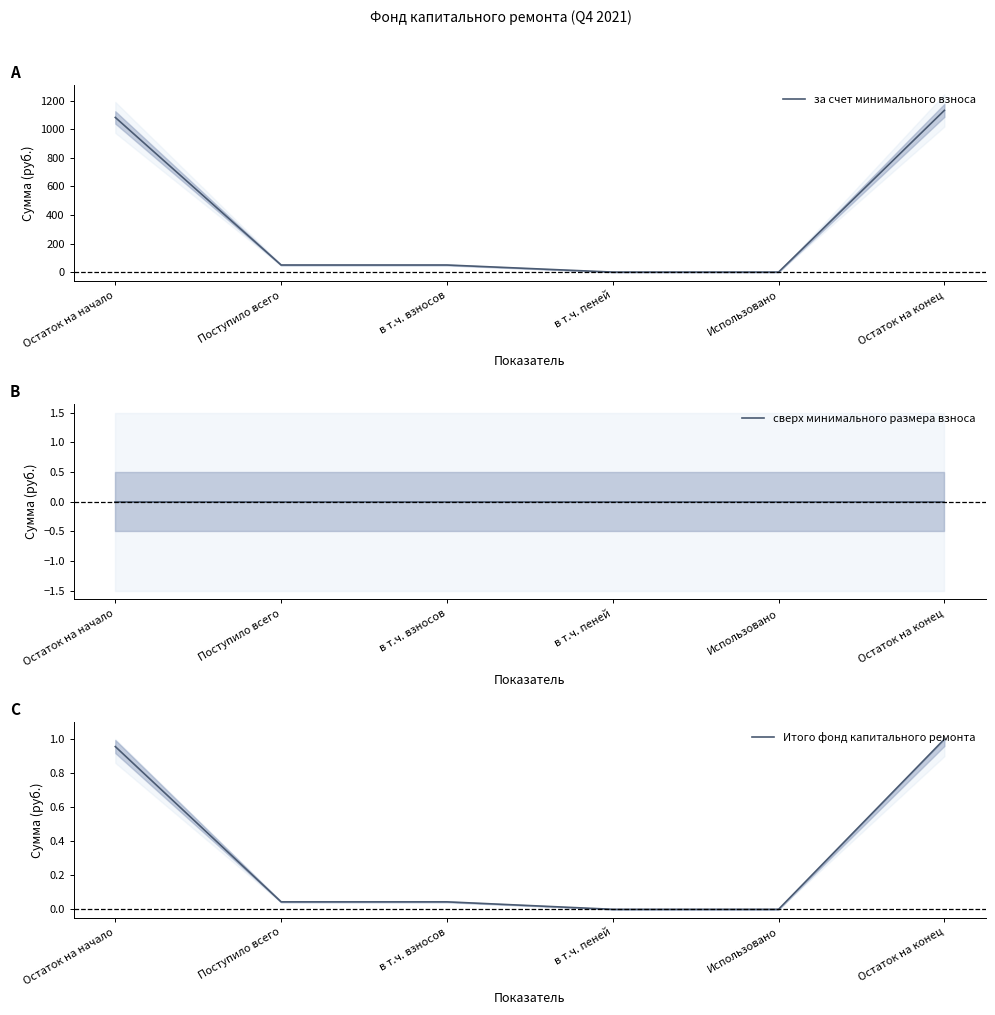

Is it true that сверх минимального размера взноса equals 0.0 at в т.ч. пеней?

True